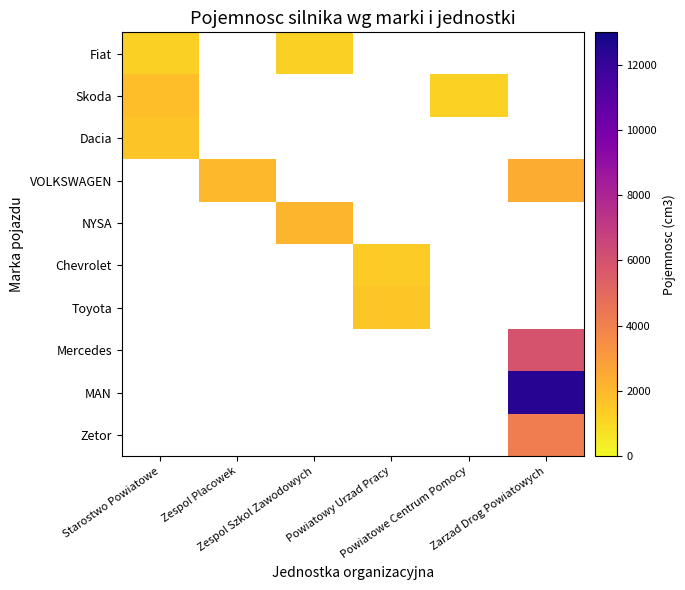

Which series changed the most between Starostwo Powiatowe and Zarzad Drog Powiatowych?

MAN